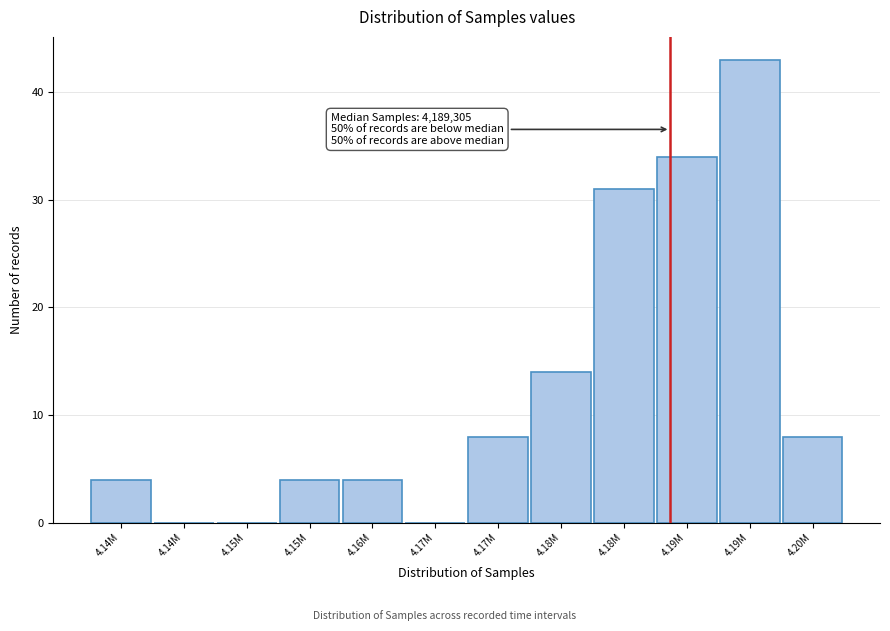

How many series are shown in this chart?

1